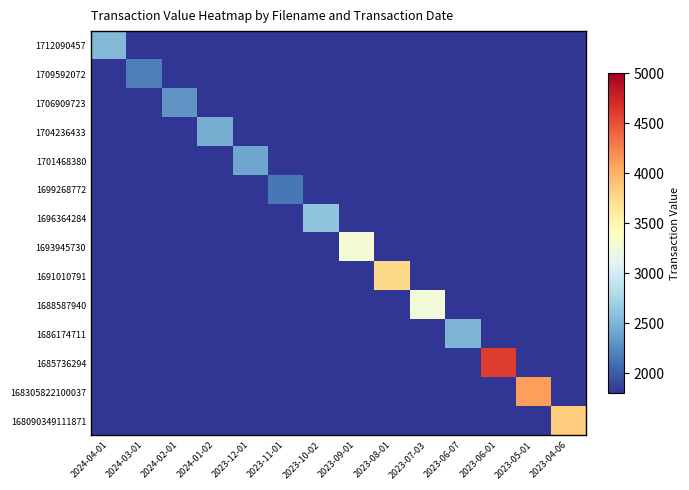

At which category is the sum across all series the highest?

2023-06-01